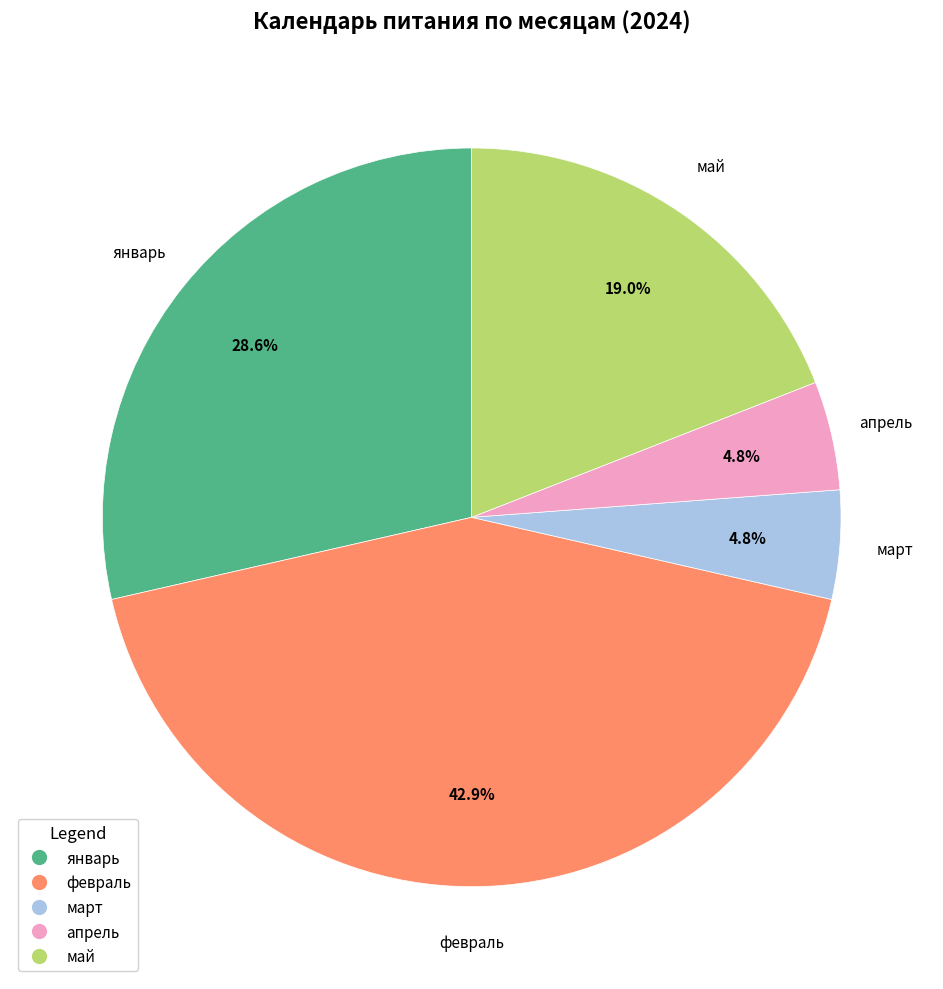

The март slice represents 5% of the pie. True or false?

True